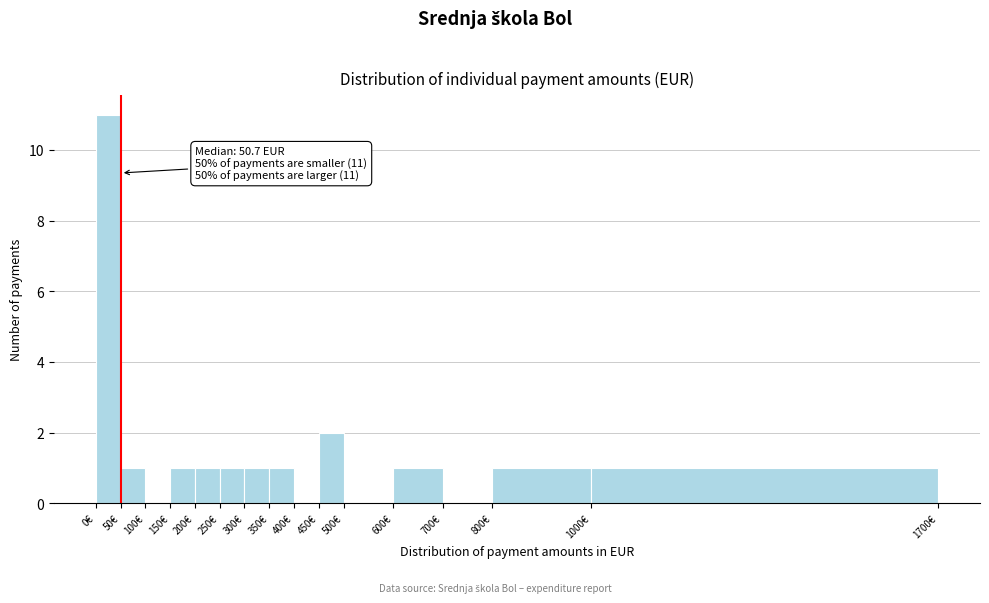

Which range on the x-axis has the tallest bar?

0 to 50